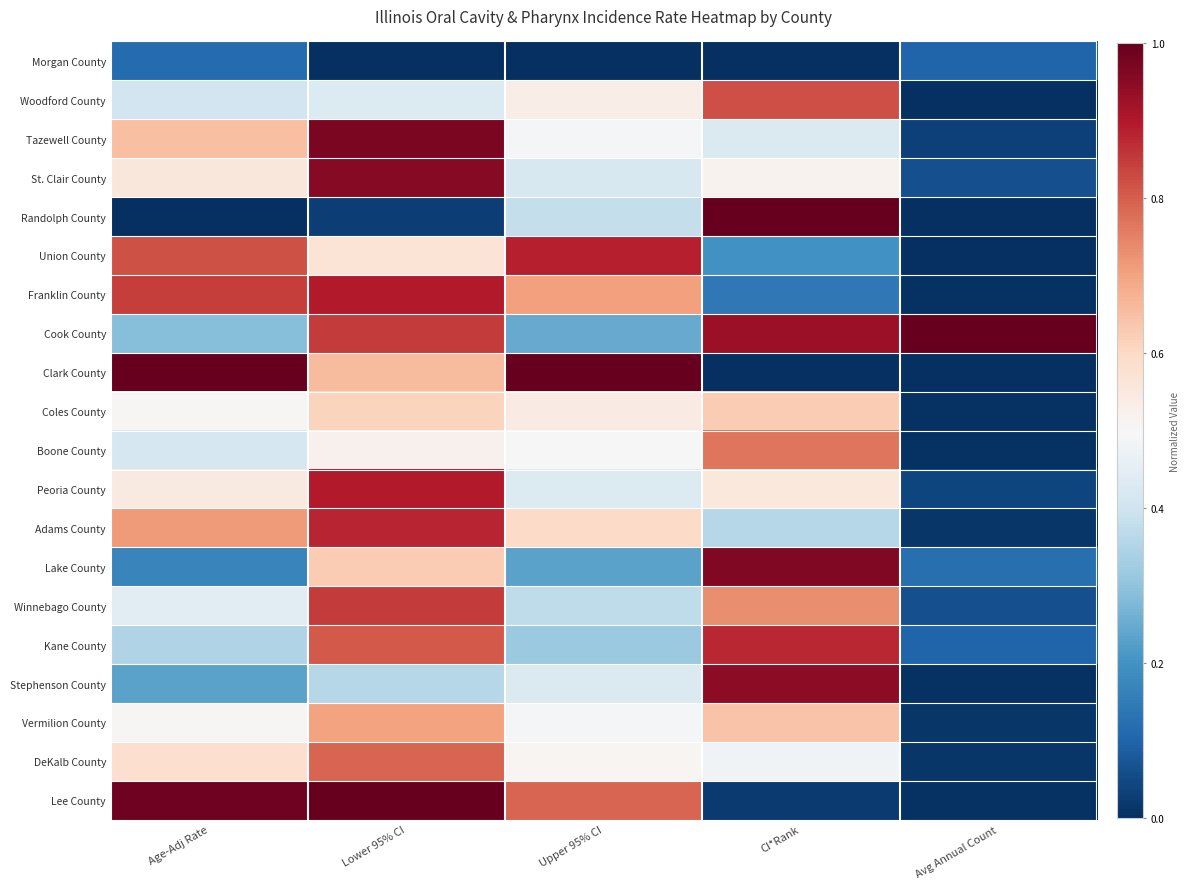

What is the total value across all series at Upper 95% CI?

9.9